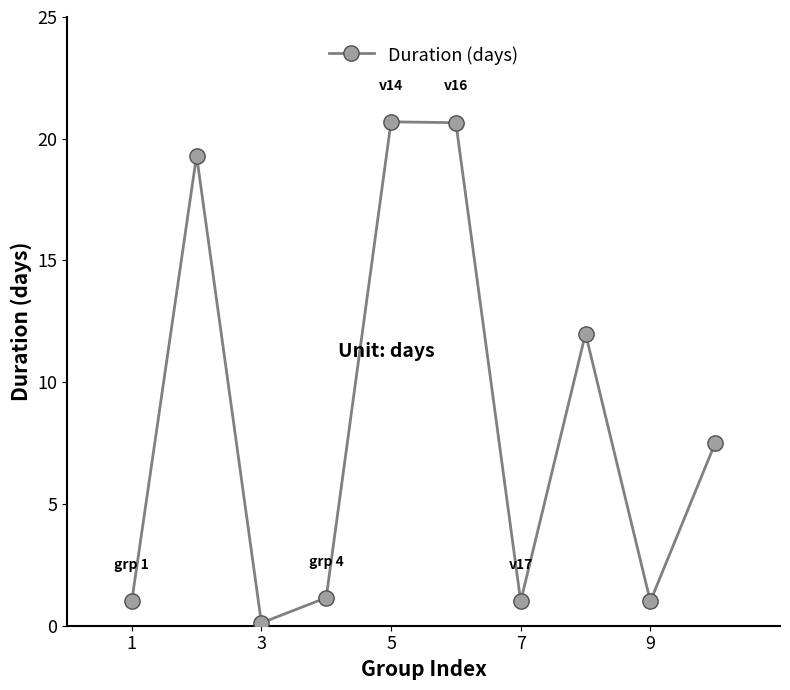

How many interior local peaks (higher than both neighbors) does the data have?

3